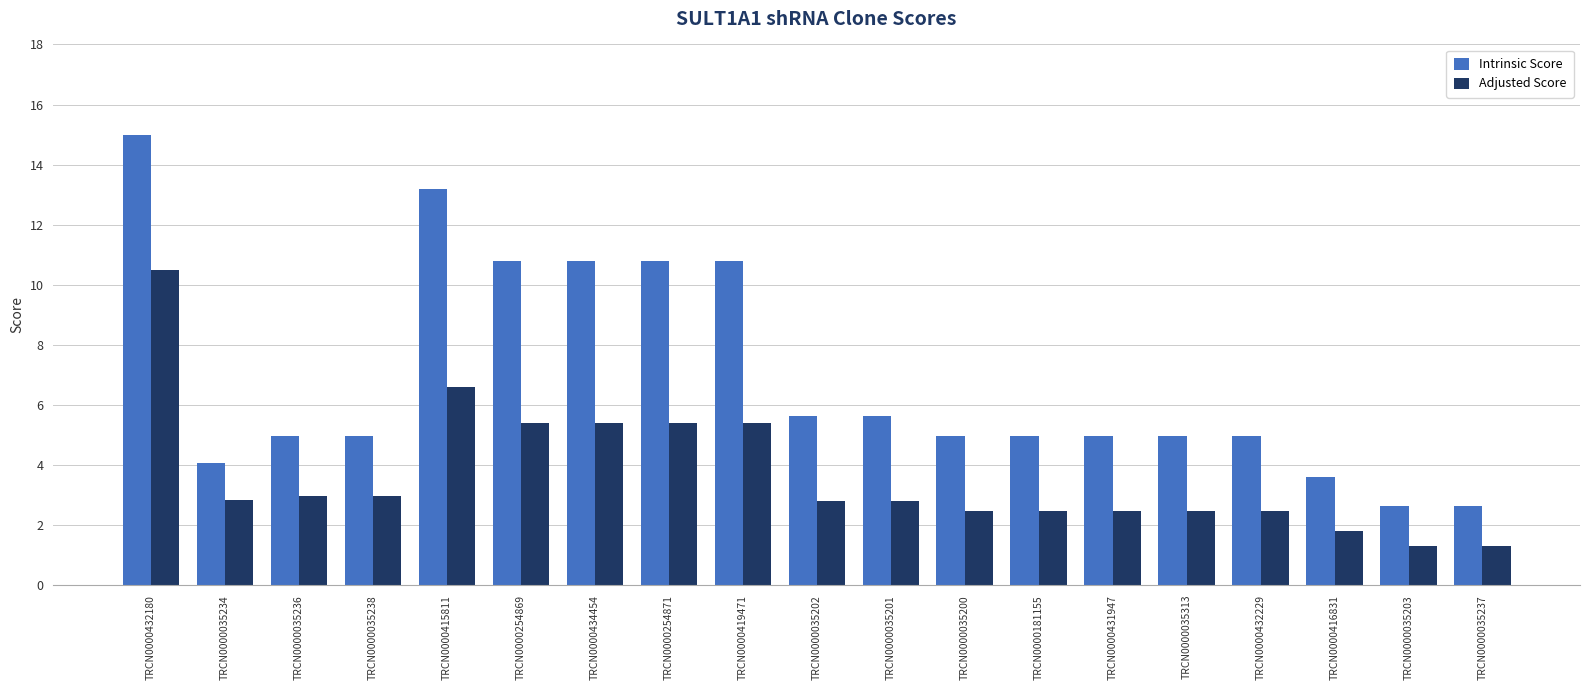

What is the sum of the Intrinsic Score values at TRCN0000035237 and TRCN0000254871?

13.4